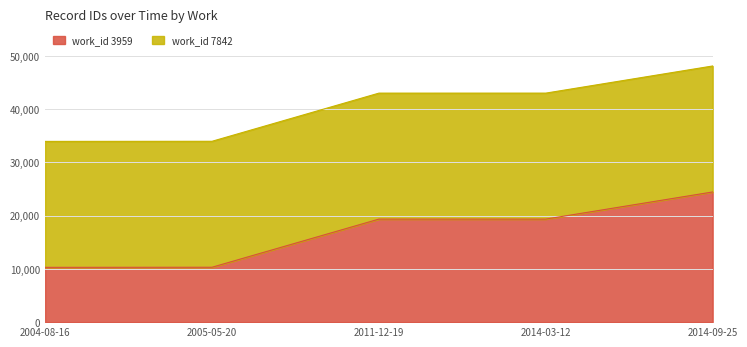

Reading right to left, extract all data points from this chart.

24456	19358	19357	10312	10292